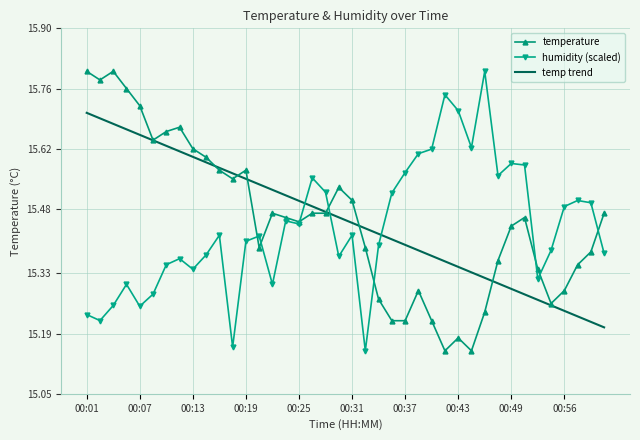

What is the value of the temperature point at the 12th from the left?

15.6